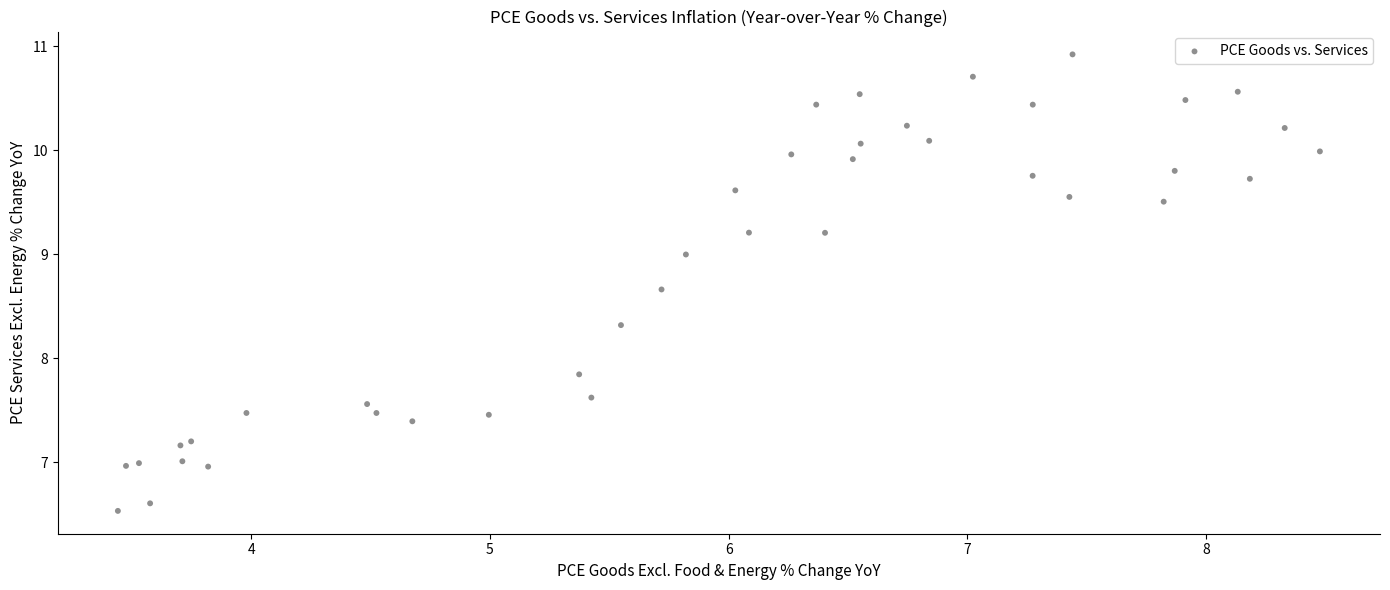

What Y value in the scatter plot is closest to 8?

7.8